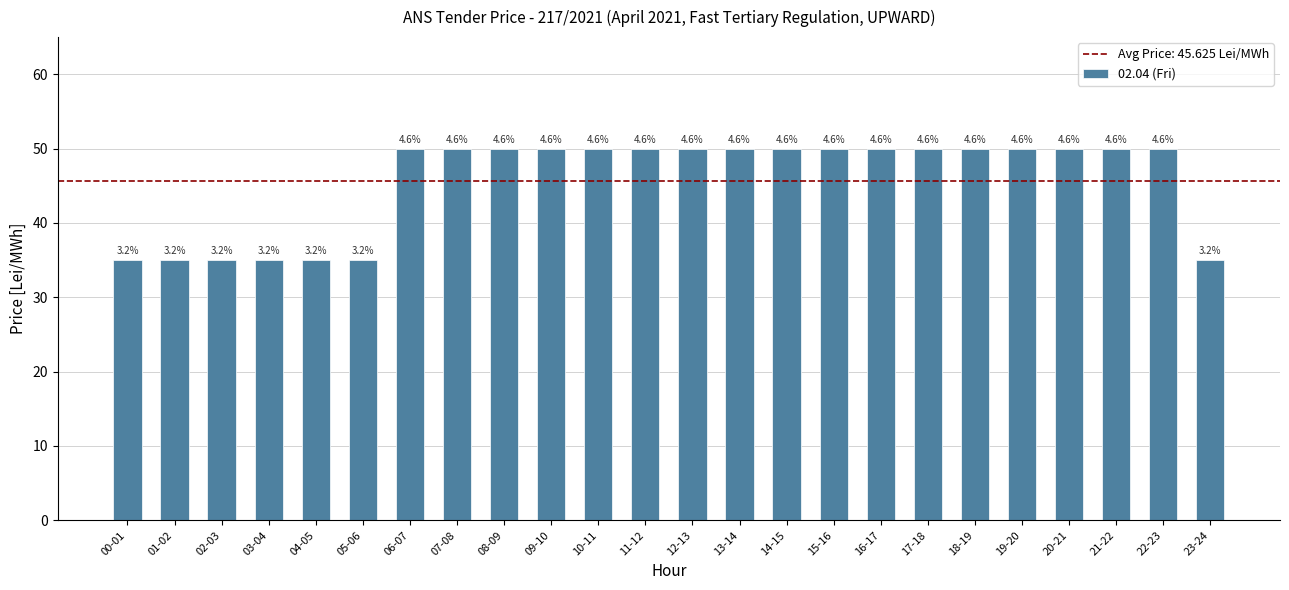

What is the difference between the maximum and minimum values?

15